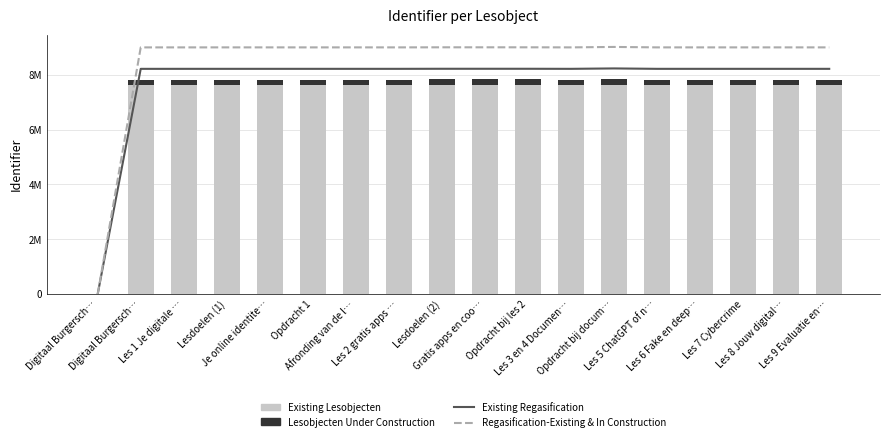

The value of Regasification-Existing & In Construction at Les 5 ChatGPT of n… is 4891553.7. True or false?

False